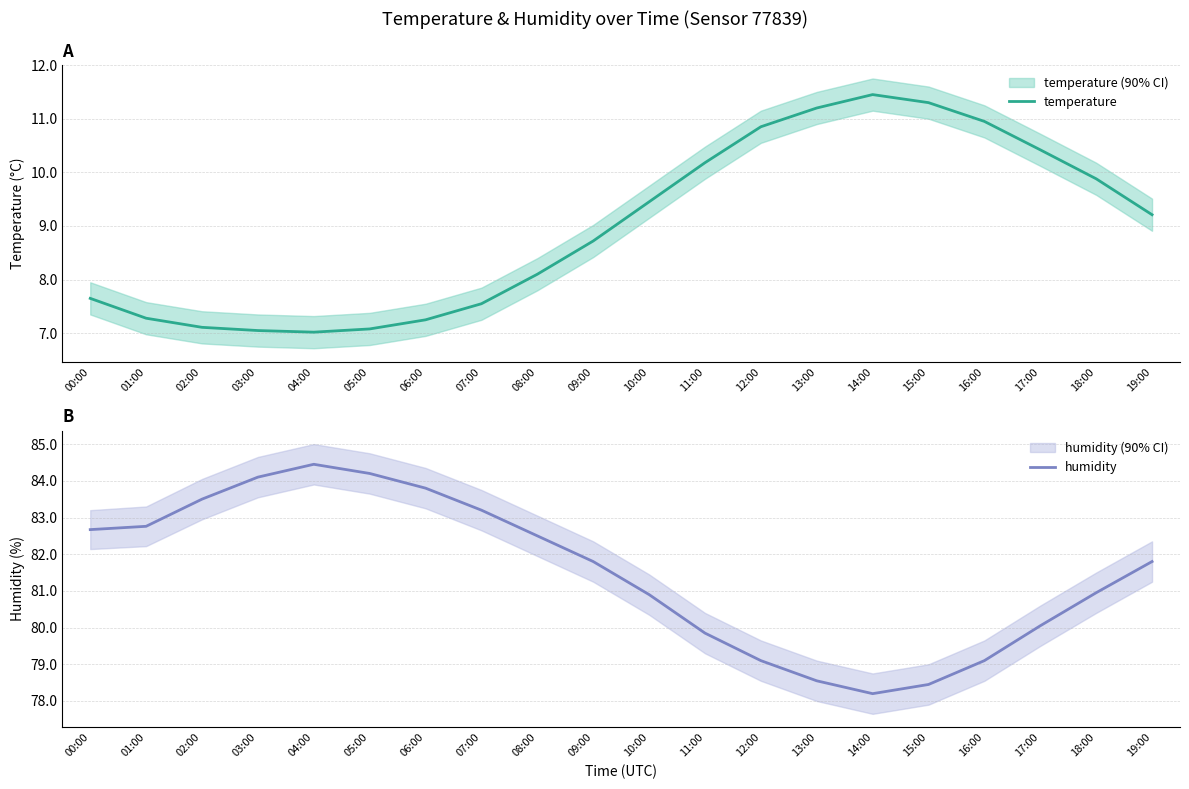

How many lines are shown in the chart?

2